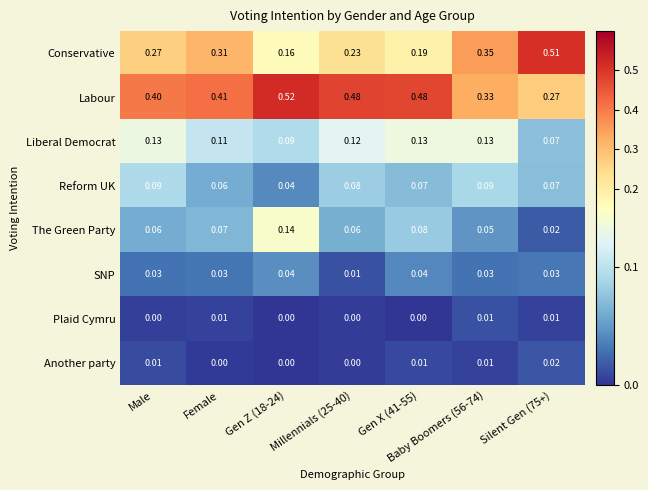

Is the value of Another party at Silent Gen (75+) greater than the value of Conservative at Male?

No